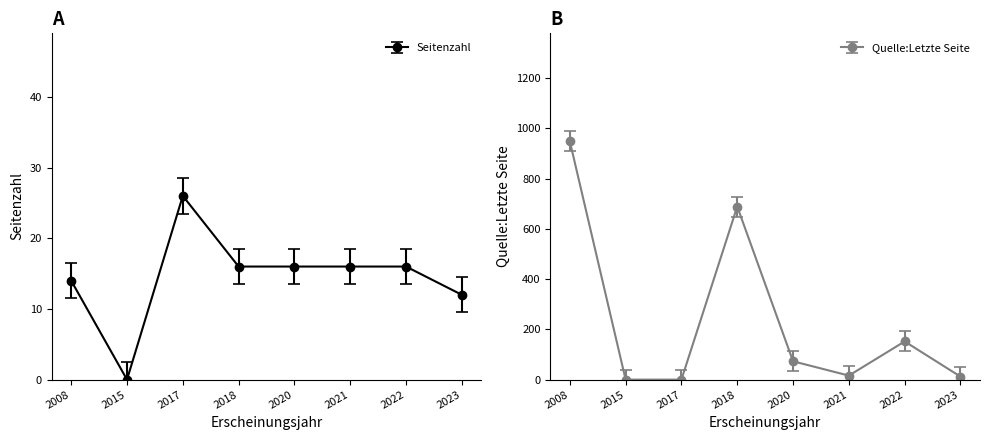

What is the value of the Seitenzahl point at the 7th from the left?

16